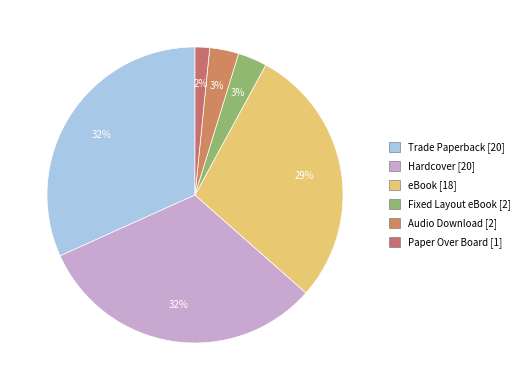

Combined, do Hardcover and Audio Download account for over 50%?

No